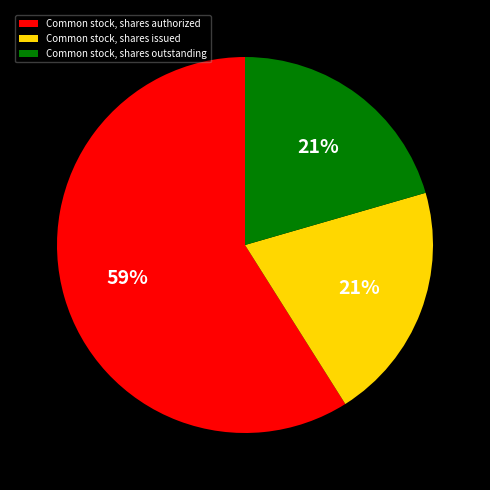

Do Common stock, shares outstanding and Common stock, shares authorized together represent more than half of the pie?

Yes